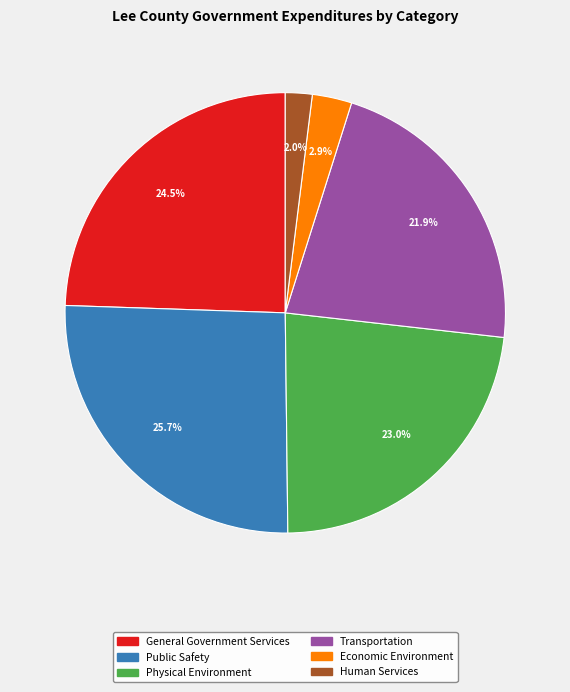

Does any single category account for the majority?

No